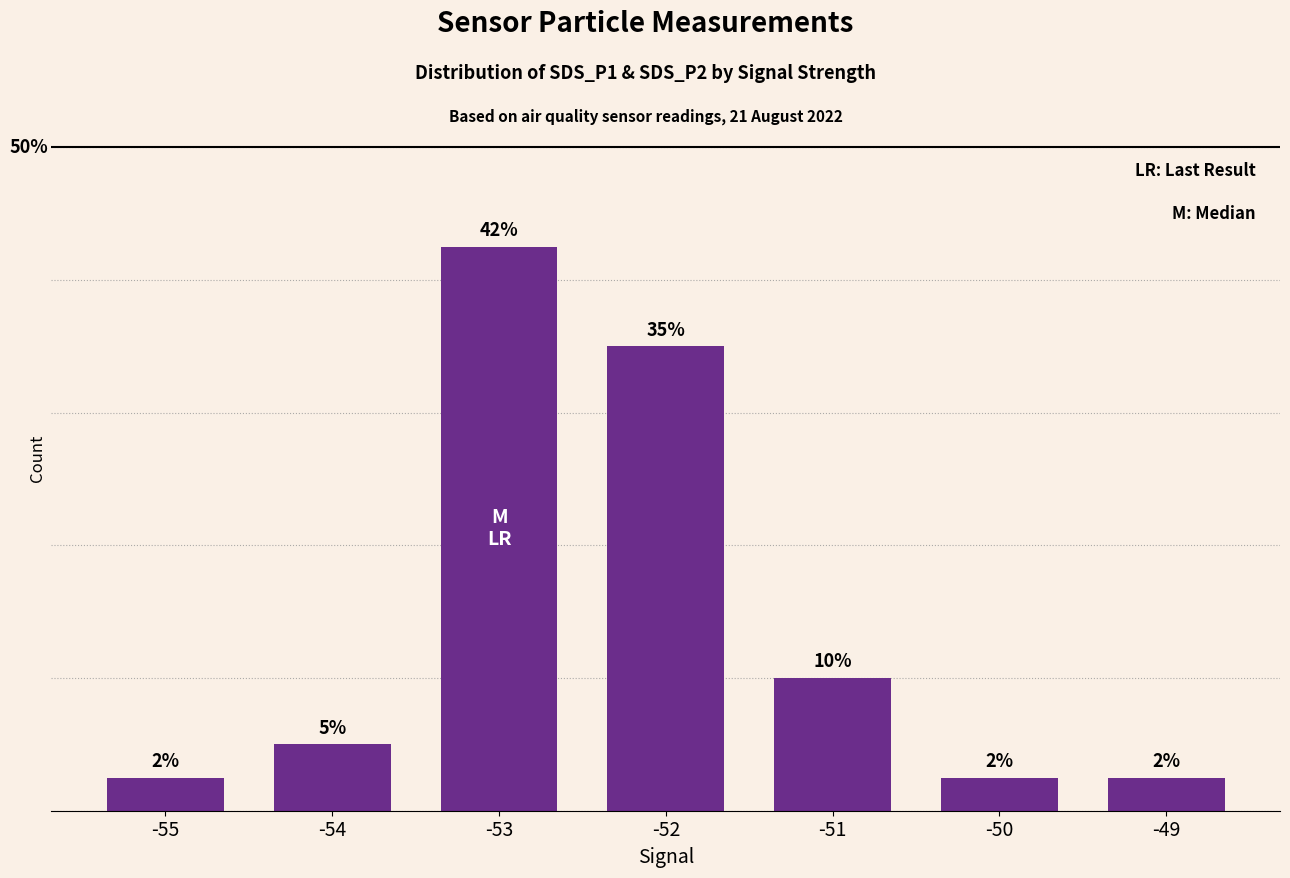

Does the chart contain any negative values?

No